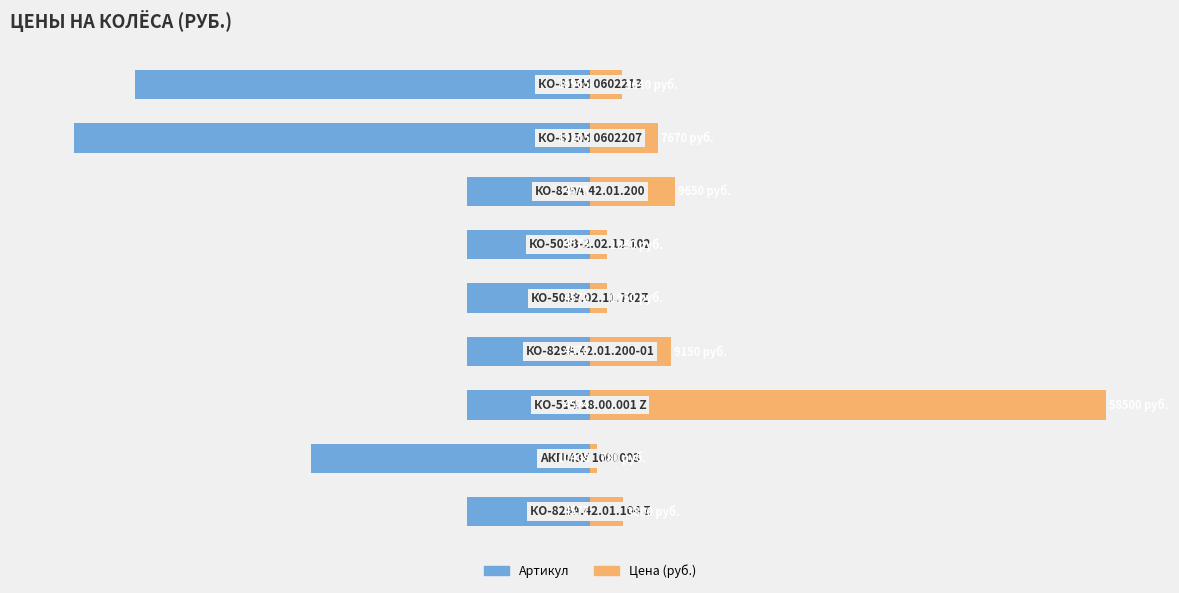

Are the bars horizontal?

Yes